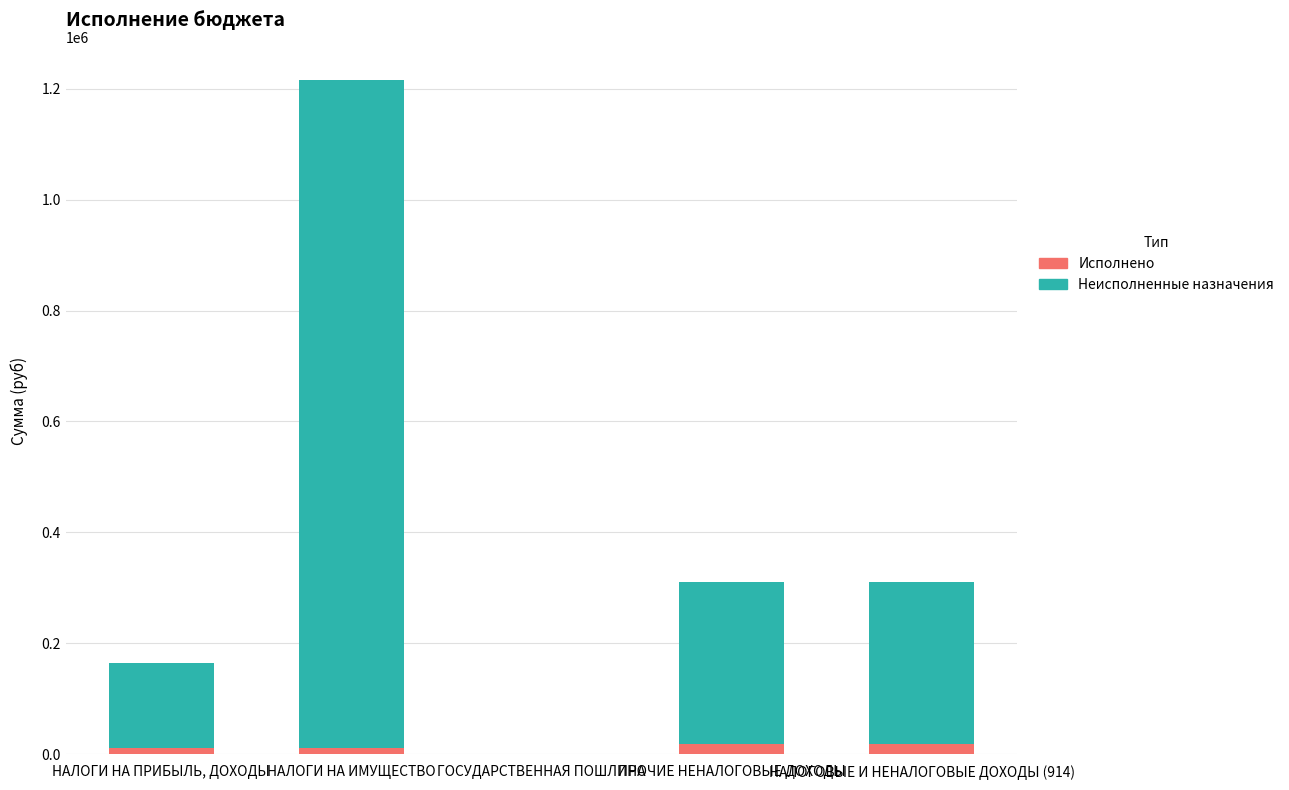

How many series are shown in this chart?

2